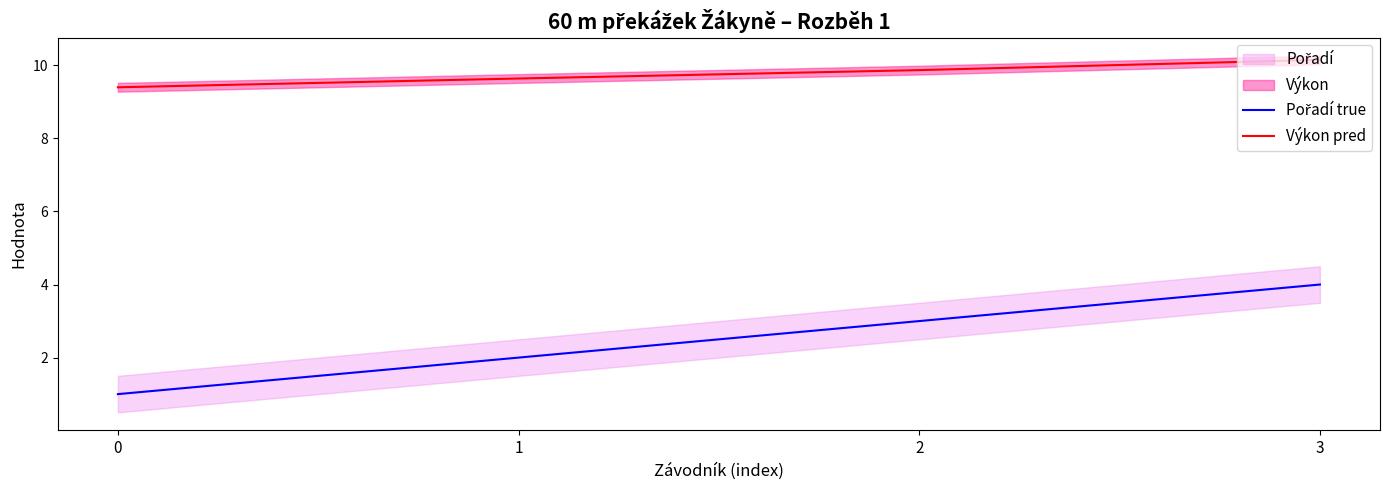

Rank the series at 0 from lowest to highest value.

Pořadí true, Výkon pred